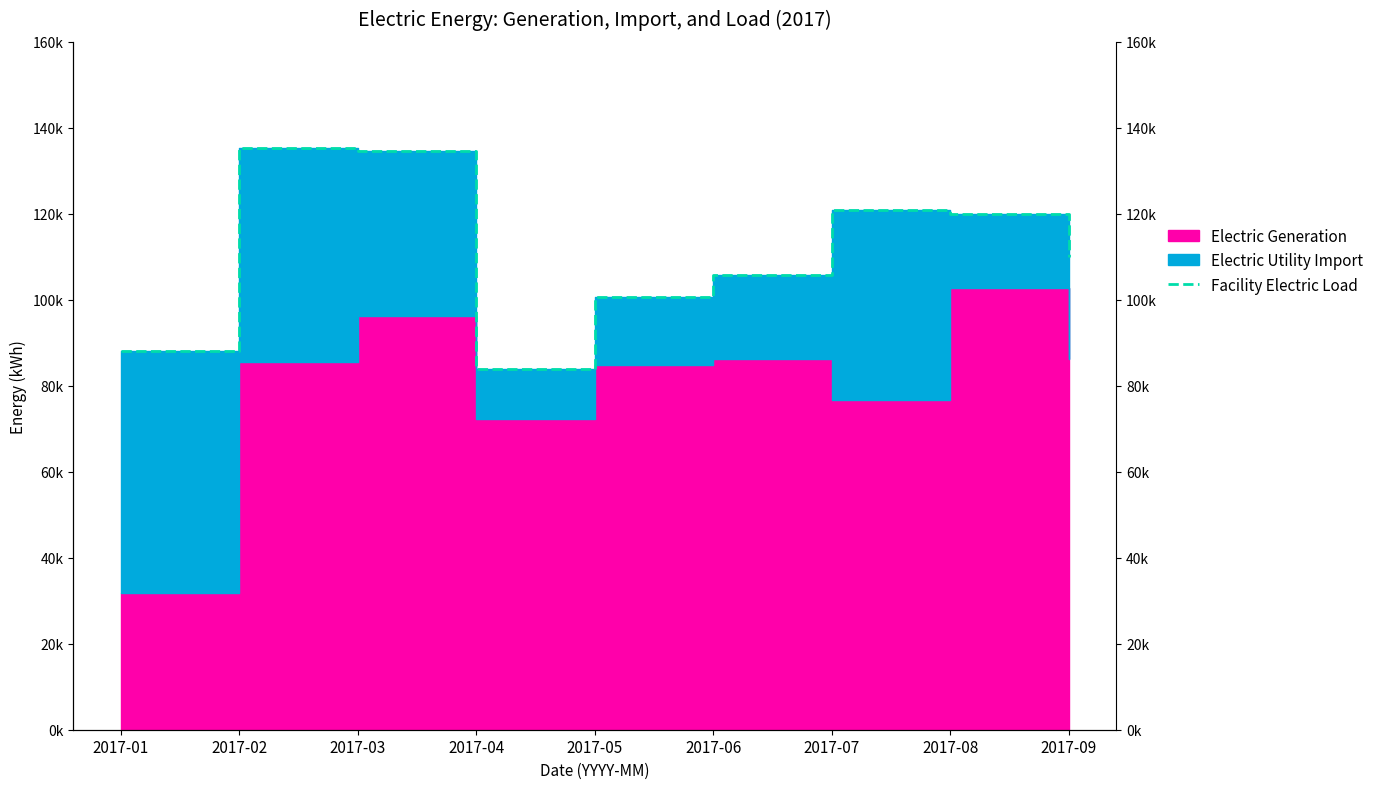

How many lines are shown in the chart?

1